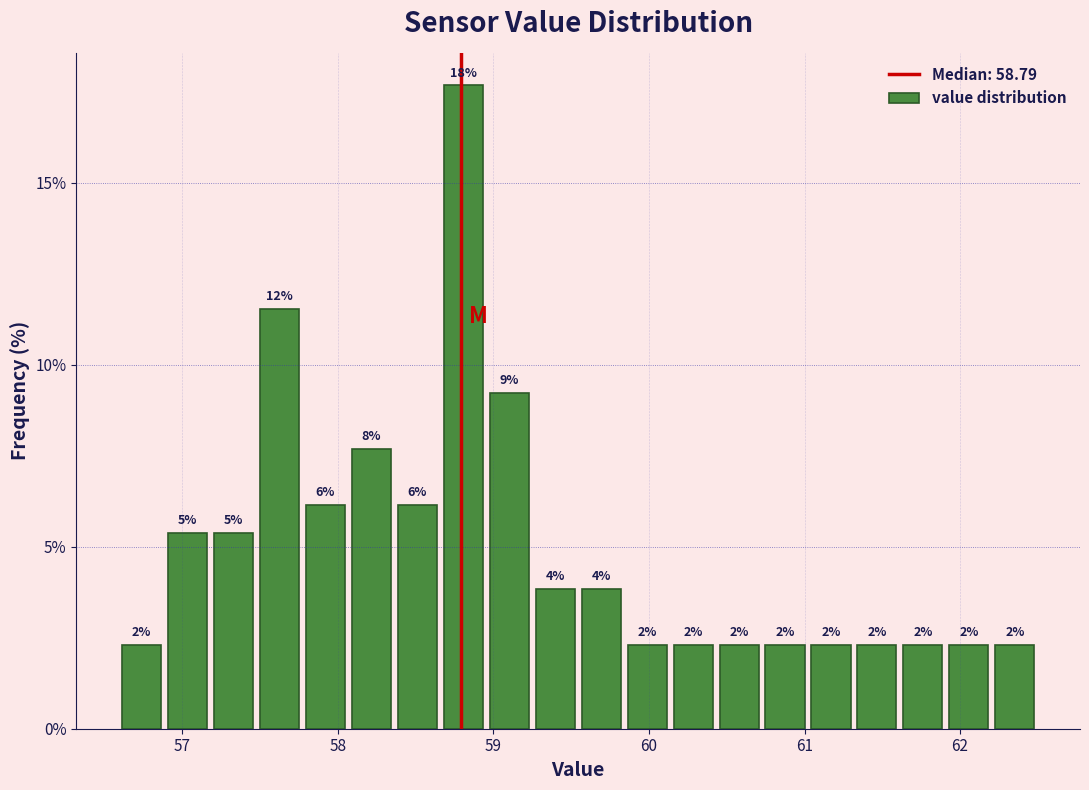

Read against the x-axis, roughly where is the centre of the tallest bar?

58.8